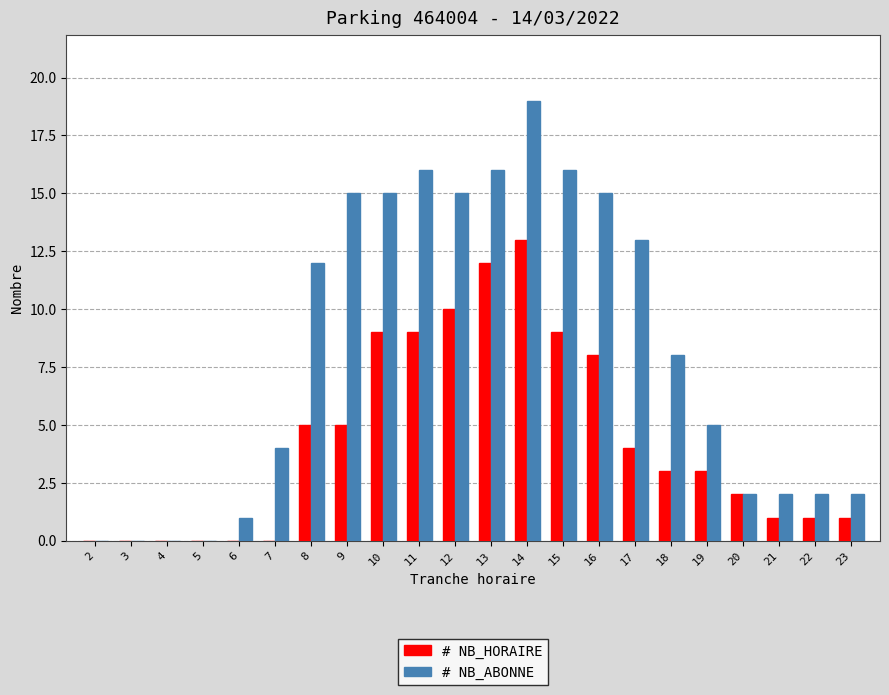

What are all the series names shown in the legend?

# NB_HORAIRE, # NB_ABONNE